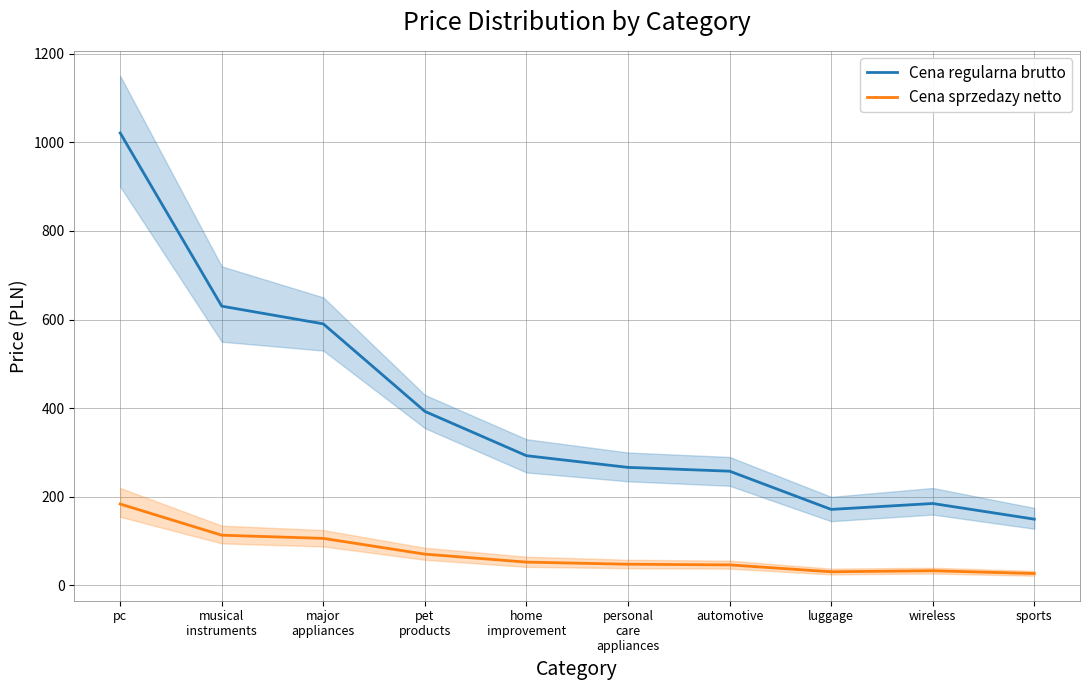

True or false: Cena sprzedazy netto has more than 1 points higher than both neighbors.

False